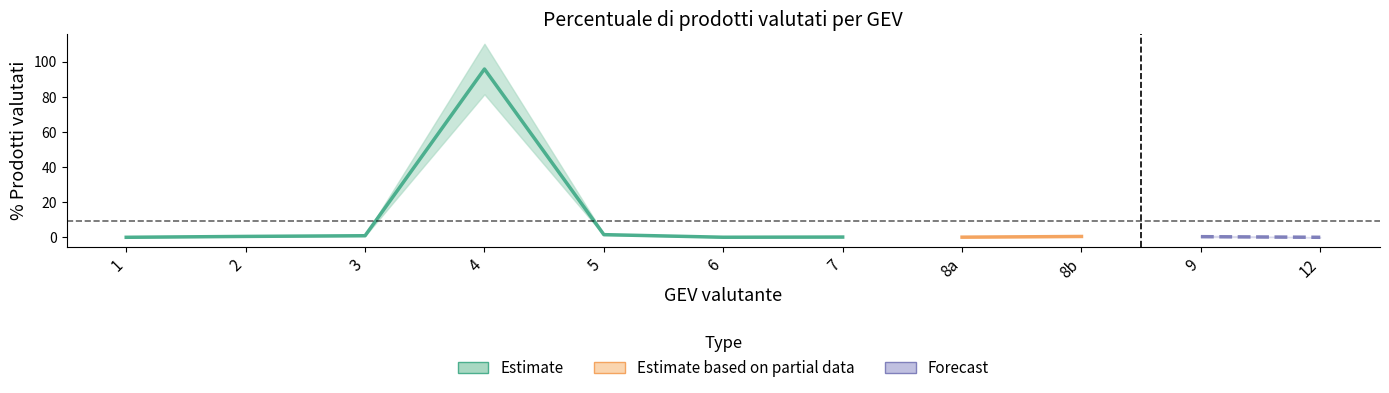

Is it true that the value at 12 is 0.0?

False